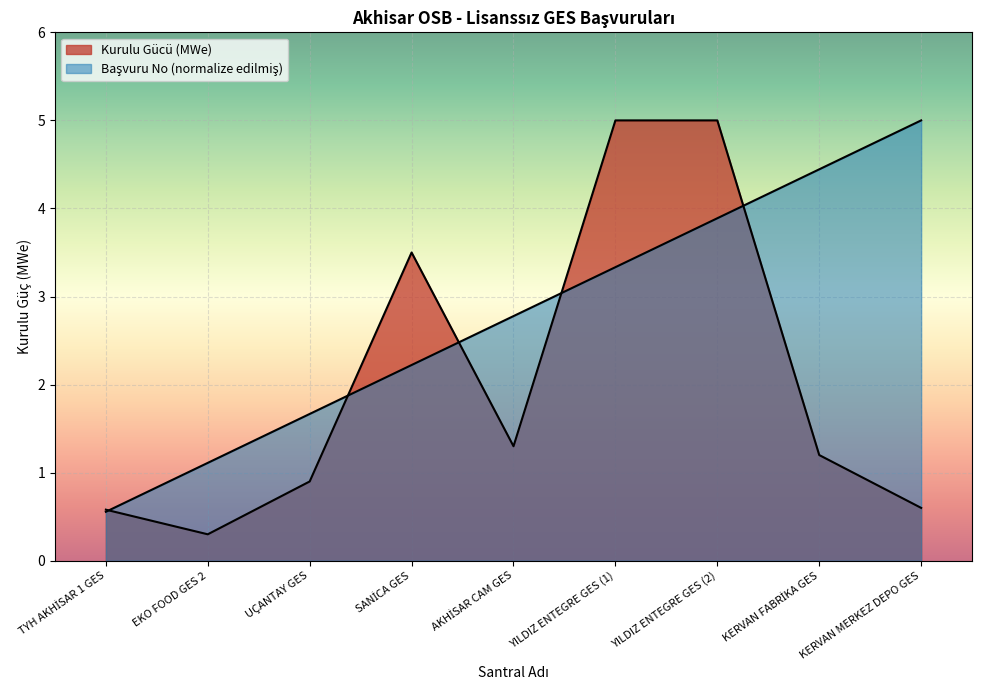

What is the greatest value displayed?

5.0